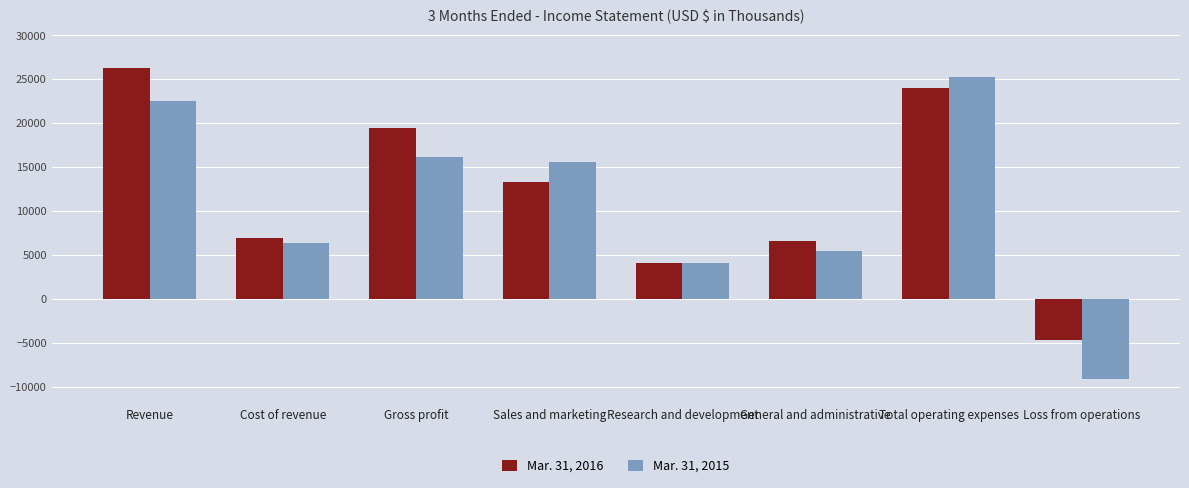

List the series in order of their peak value, highest first.

Mar. 31, 2016, Mar. 31, 2015